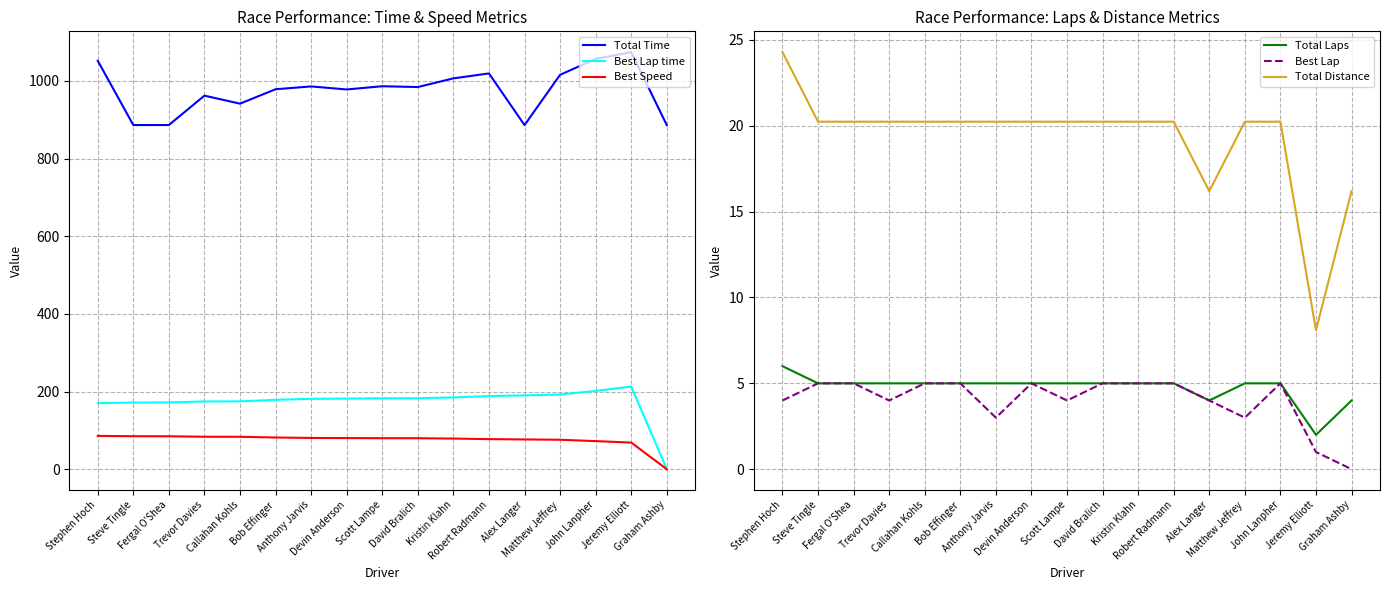

What is the difference between the maximum and second lowest values in the Total Laps series?

2.0